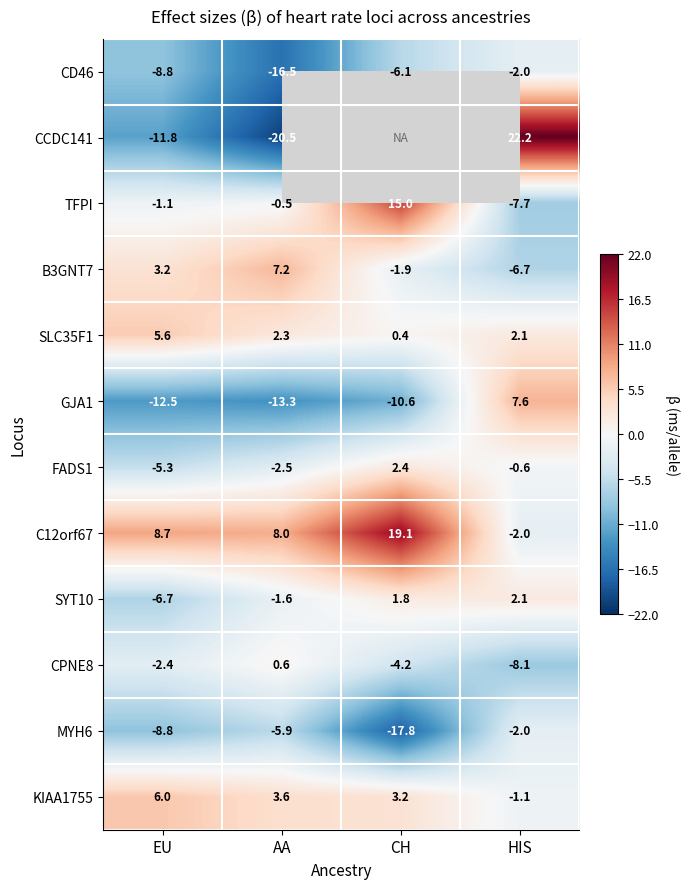

Is the value of KIAA1755 at HIS greater than the value of GJA1 at HIS?

No